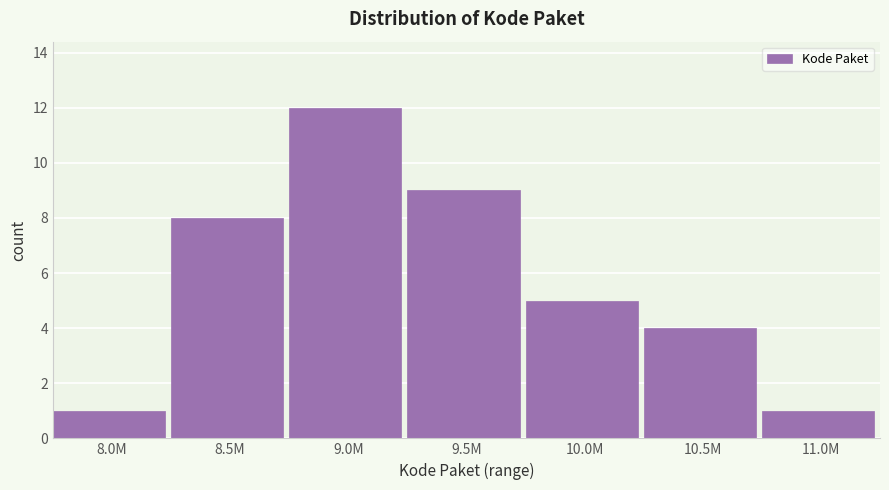

Reading right to left, transcribe all the data shown in this chart.

11.0M=1	10.5M=4	10.0M=5	9.5M=9	9.0M=12	8.5M=8	8.0M=1